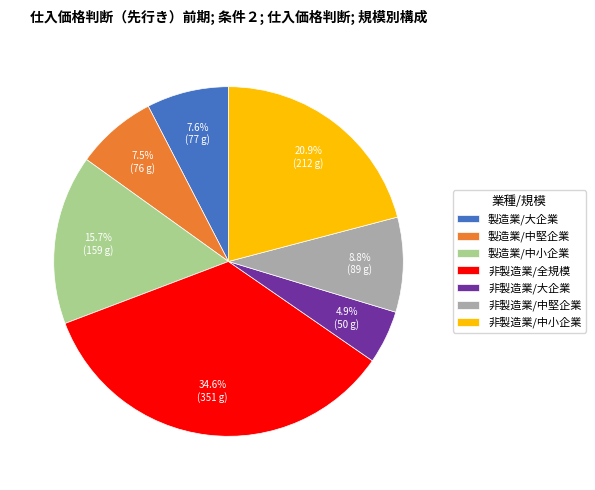

To the nearest percent, what is the difference between the 製造業/大企業 and 非製造業/大企業 slice percentages?

3%